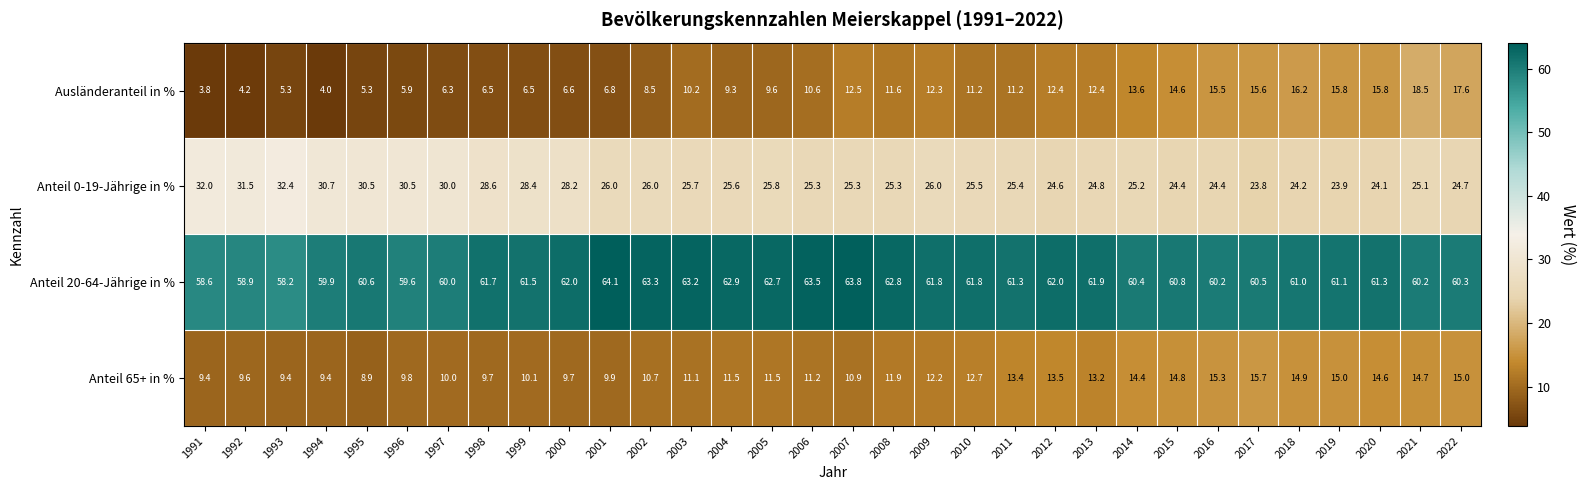

Which series has the largest total across all categories?

Anteil 20-64-Jährige in %